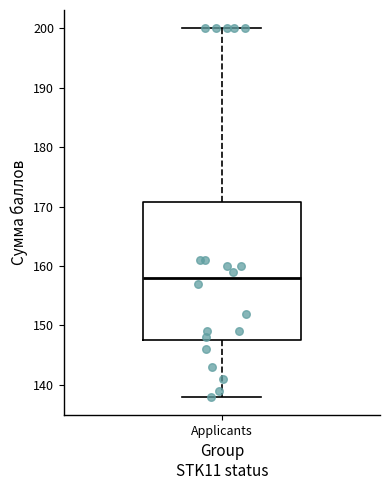

Transcribe this box plot: give where the median line is, the range the box spans, and where the two whiskers end, as read against the y-axis. The values are not printed on the chart, so give them approximately, as read against the axis.

median 158, box 148 to 171, whiskers 138 to 200